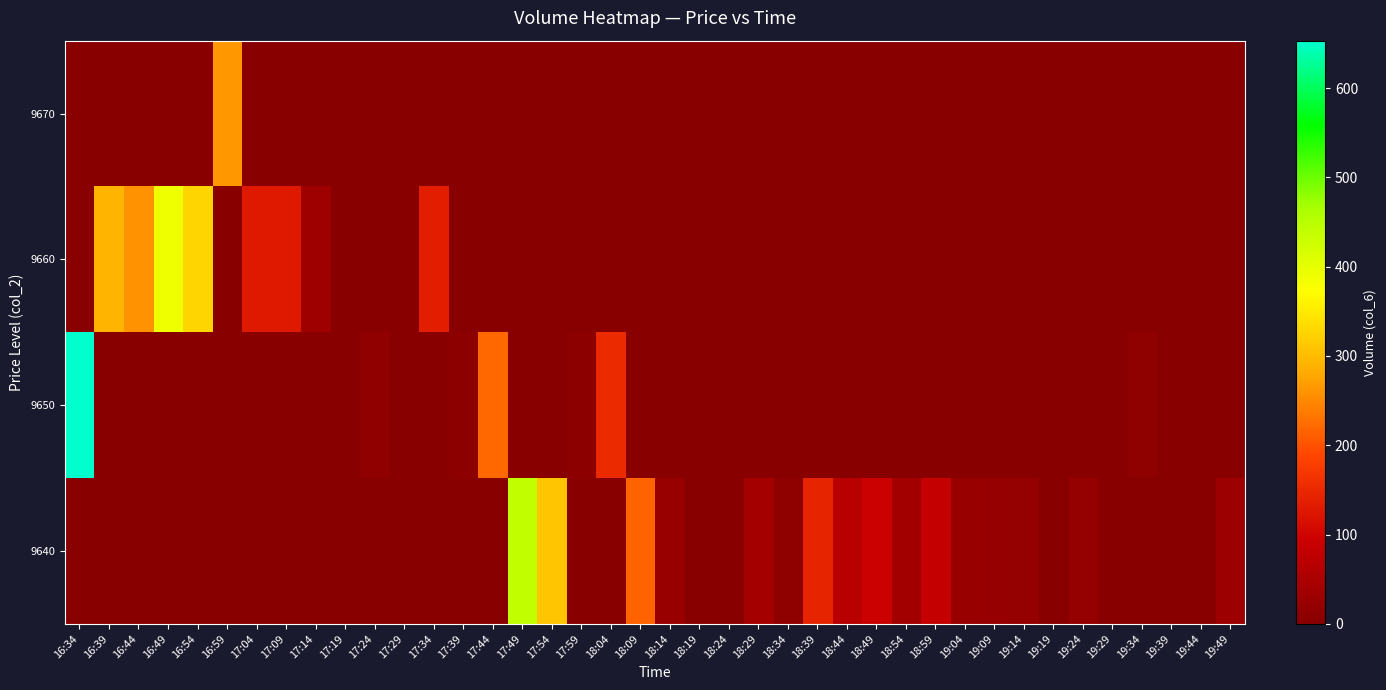

Reading left to right, what are all the values shown in this chart?

9670: 16:34=0	16:39=0	16:44=0	16:49=0	16:54=0	16:59=264	17:04=0	17:09=0	17:14=0	17:19=0	17:24=0	17:29=0	17:34=0	17:39=0	17:44=0	17:49=0	17:54=0	17:59=0	18:04=0	18:09=0	18:14=0	18:19=0	18:24=0	18:29=0	18:34=0	18:39=0	18:44=0	18:49=0	18:54=0	18:59=0	19:04=0	19:09=0	19:14=0	19:19=0	19:24=0	19:29=0	19:34=0	19:39=0	19:44=0	19:49=0
9660: 16:34=0	16:39=292	16:44=258	16:49=390	16:54=329	16:59=0	17:04=129	17:09=129	17:14=33	17:19=0	17:24=0	17:29=0	17:34=136	17:39=0	17:44=0	17:49=0	17:54=0	17:59=0	18:04=0	18:09=0	18:14=0	18:19=0	18:24=0	18:29=0	18:34=0	18:39=0	18:44=0	18:49=0	18:54=0	18:59=0	19:04=0	19:09=0	19:14=0	19:19=0	19:24=0	19:29=0	19:34=0	19:39=0	19:44=0	19:49=0
9650: 16:34=653	16:39=0	16:44=0	16:49=0	16:54=0	16:59=0	17:04=0	17:09=0	17:14=0	17:19=1	17:24=14	17:29=5	17:34=0	17:39=10	17:44=221	17:49=0	17:54=0	17:59=9	18:04=153	18:09=0	18:14=0	18:19=0	18:24=0	18:29=0	18:34=0	18:39=0	18:44=0	18:49=0	18:54=0	18:59=0	19:04=0	19:09=0	19:14=0	19:19=0	19:24=0	19:29=0	19:34=11	19:39=1	19:44=0	19:49=0
9640: 16:34=0	16:39=0	16:44=0	16:49=0	16:54=0	16:59=0	17:04=0	17:09=0	17:14=0	17:19=0	17:24=0	17:29=0	17:34=0	17:39=0	17:44=0	17:49=441	17:54=310	17:59=0	18:04=0	18:09=216	18:14=25	18:19=0	18:24=3	18:29=42	18:34=12	18:39=143	18:44=67	18:49=93	18:54=38	18:59=86	19:04=25	19:09=21	19:14=20	19:19=0	19:24=19	19:29=0	19:34=0	19:39=0	19:44=0	19:49=29